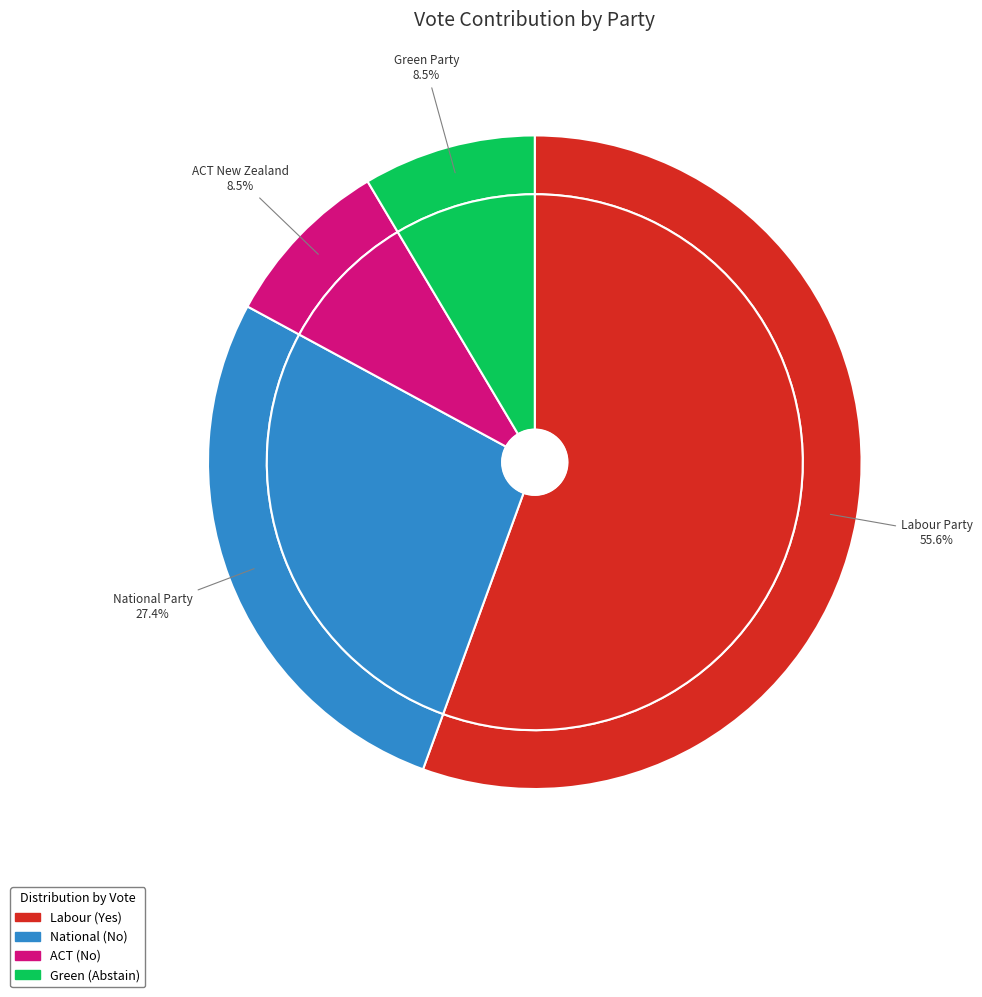

To the nearest percent, what is the average slice percentage?

25%